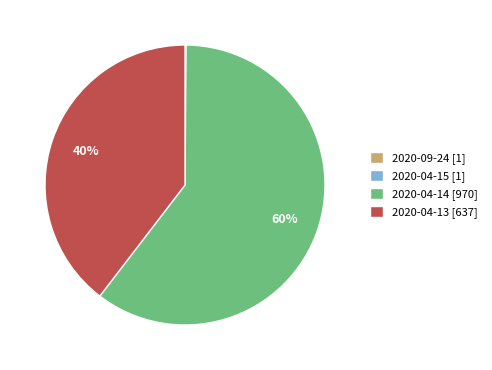

To the nearest percent, what is the average slice percentage?

25%